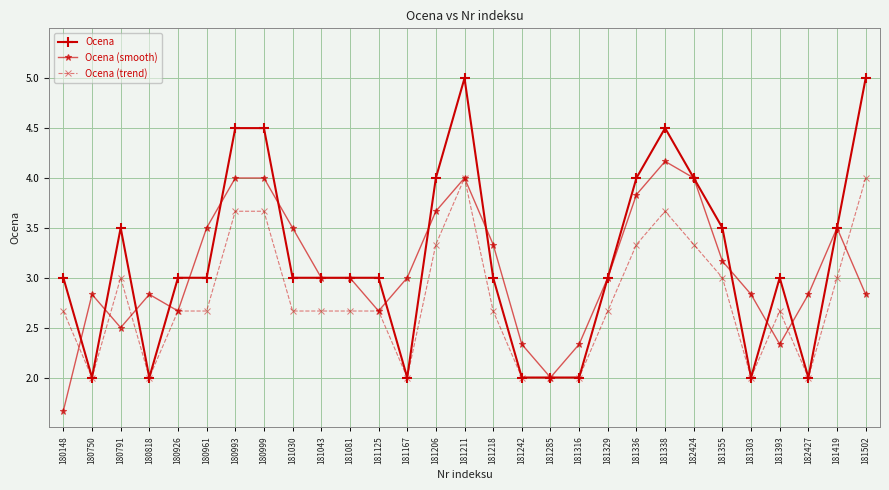

Is it true that Ocena equals 2.0 at 181355?

False